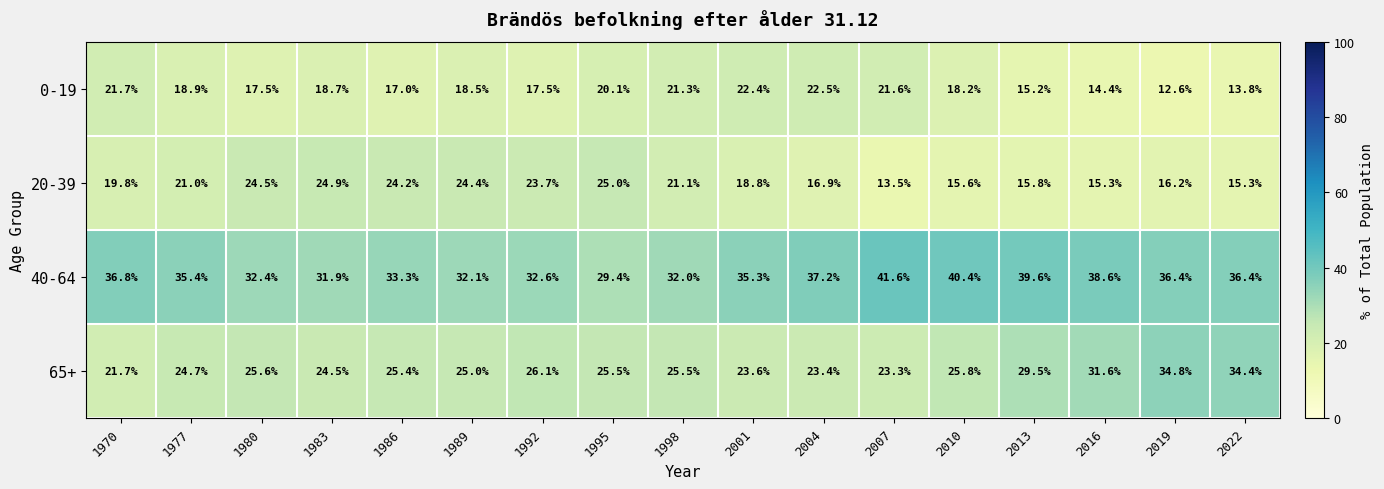

At how many categories does at least one series exceed 13?

17